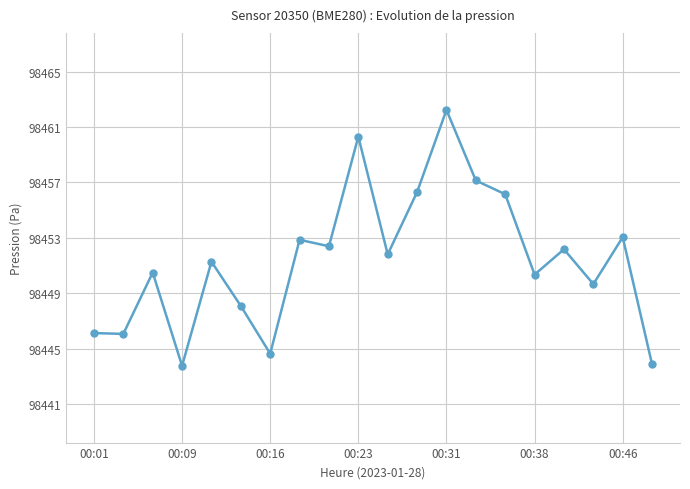

What is the minimum value shown in the chart?

98443.6